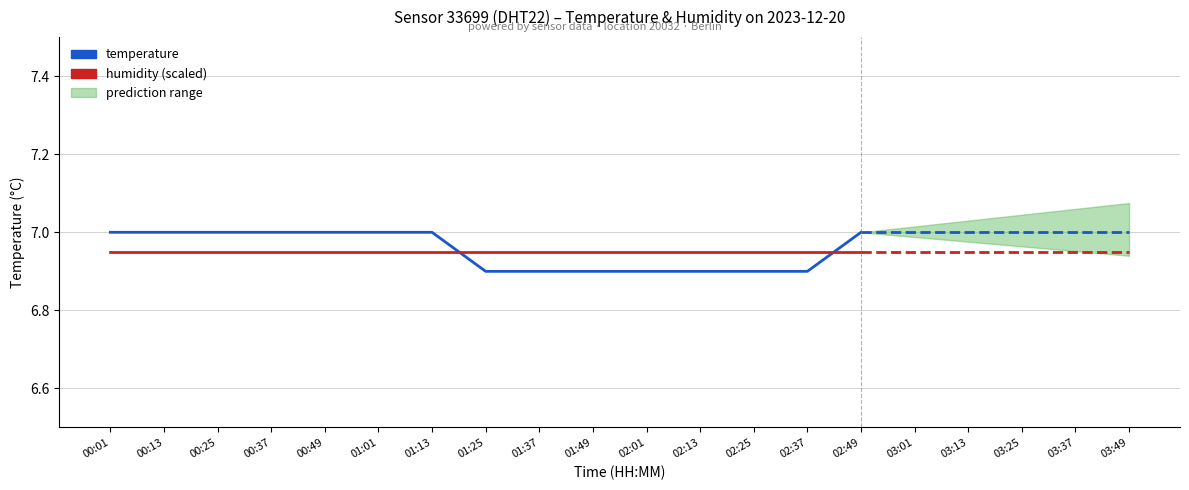

How many lines are shown in the chart?

2